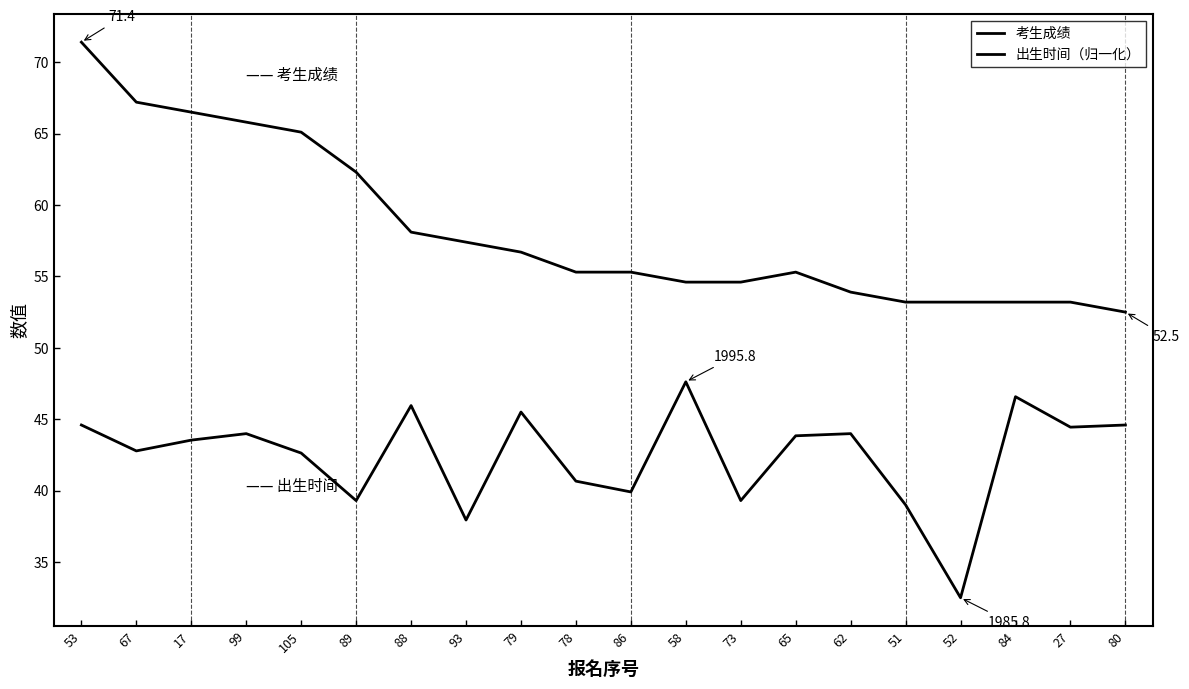

Does the chart have visible grid lines?

No